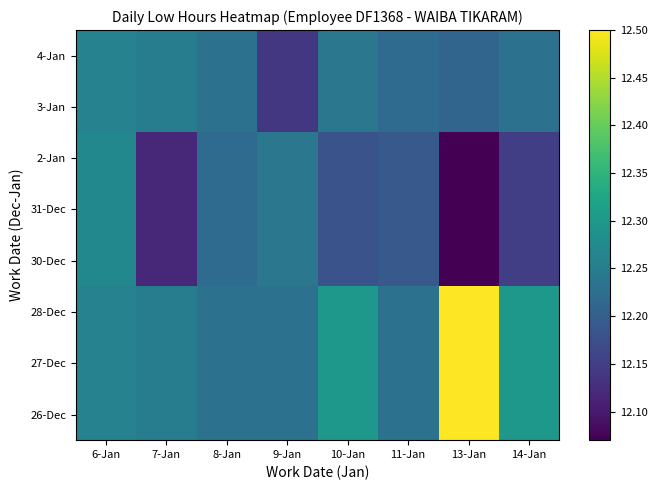

Which has a higher value, 7-Jan or 6-Jan?

6-Jan